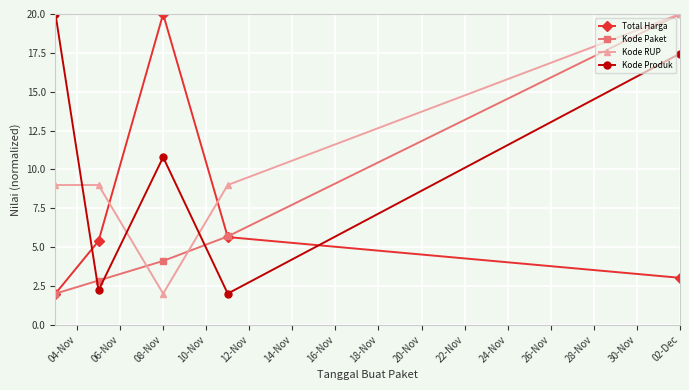

What is the value of the Kode Produk point at the 1st from the left?

20.0